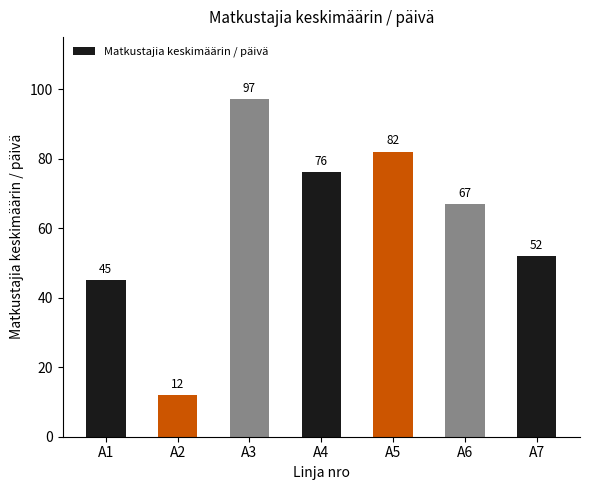

What is the ratio of the value at A2 to the value at A6?

0.2